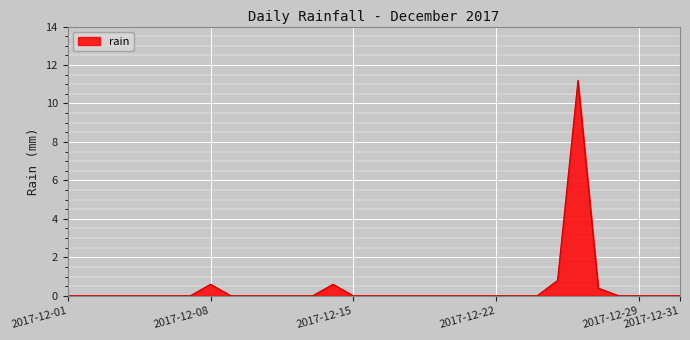

What is the greatest value displayed?

11.2